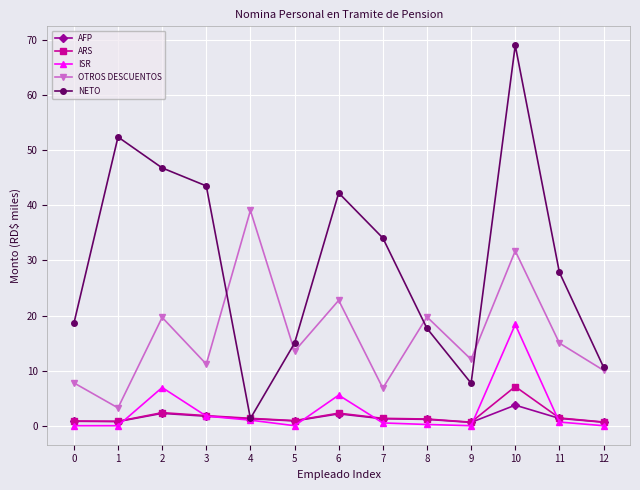

The value of OTROS DESCUENTOS at 7 is 6.8. True or false?

True